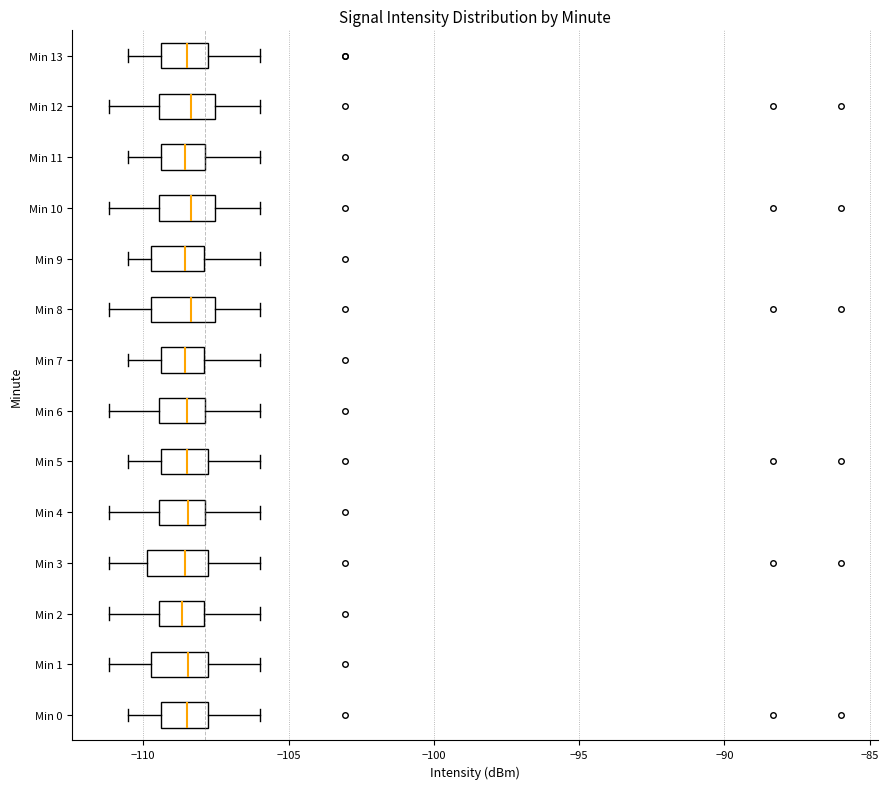

Reading bottom to top, transcribe this box plot: for each box, give where its median line is, the range the box spans, and where its two whiskers end, as read against the x-axis. The values are not printed on the chart, so give them approximately, as read against the axis.

Min 0: median -108.5, box -109.5 to -108.0, whiskers -110.5 to -106.0
Min 1: median -108.5, box -109.5 to -108.0, whiskers -111.0 to -106.0
Min 2: median -108.5, box -109.5 to -108.0, whiskers -111.0 to -106.0
Min 3: median -108.5, box -110.0 to -108.0, whiskers -111.0 to -106.0
Min 4: median -108.5, box -109.5 to -108.0, whiskers -111.0 to -106.0
Min 5: median -108.5, box -109.5 to -108.0, whiskers -110.5 to -106.0
Min 6: median -108.5, box -109.5 to -108.0, whiskers -111.0 to -106.0
Min 7: median -108.5, box -109.5 to -108.0, whiskers -110.5 to -106.0
Min 8: median -108.5, box -109.5 to -107.5, whiskers -111.0 to -106.0
Min 9: median -108.5, box -109.5 to -108.0, whiskers -110.5 to -106.0
Min 10: median -108.5, box -109.5 to -107.5, whiskers -111.0 to -106.0
Min 11: median -108.5, box -109.5 to -108.0, whiskers -110.5 to -106.0
Min 12: median -108.5, box -109.5 to -107.5, whiskers -111.0 to -106.0
Min 13: median -108.5, box -109.5 to -108.0, whiskers -110.5 to -106.0